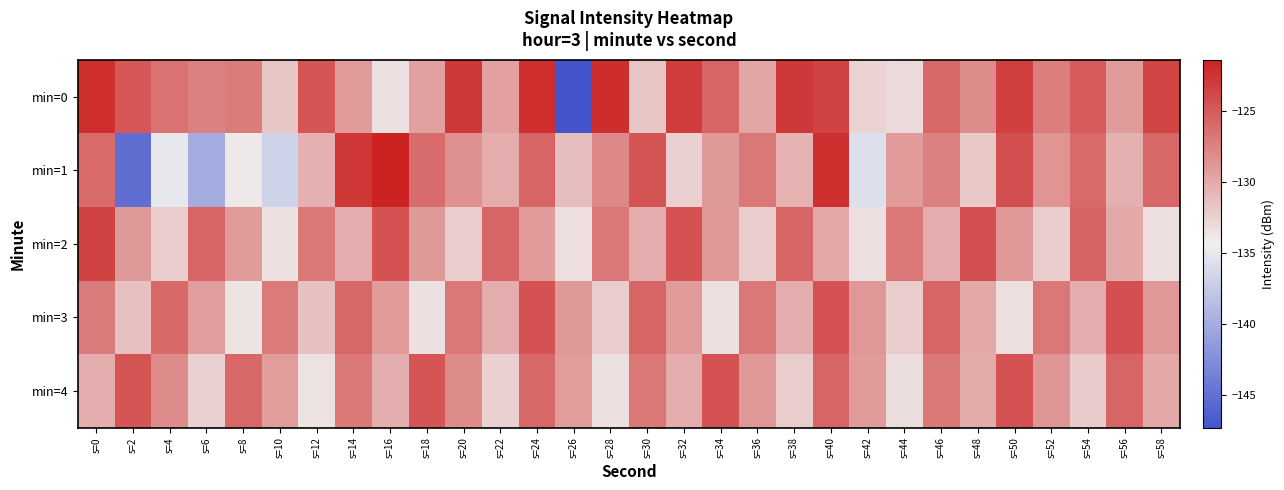

At which category is the sum across all series the highest?

s=40